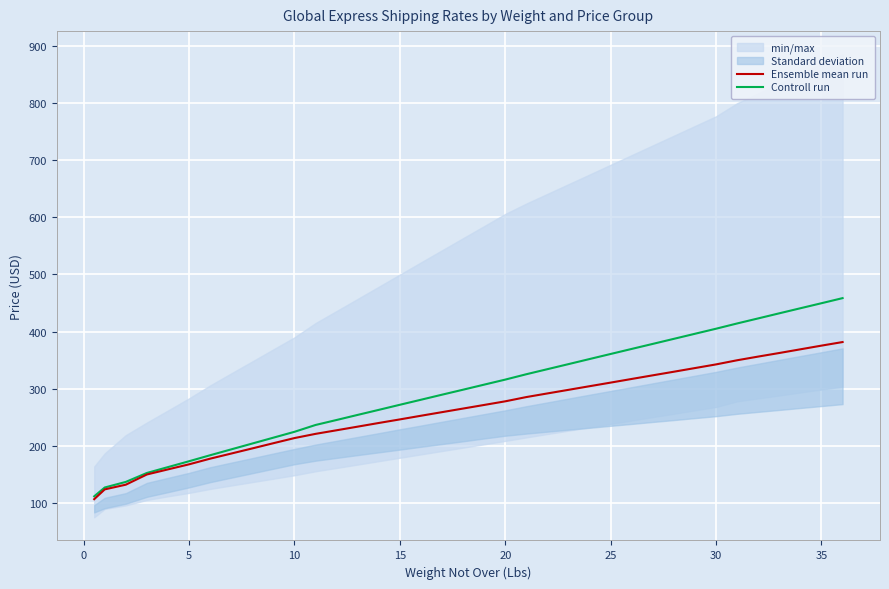

How many lines are shown in the chart?

2